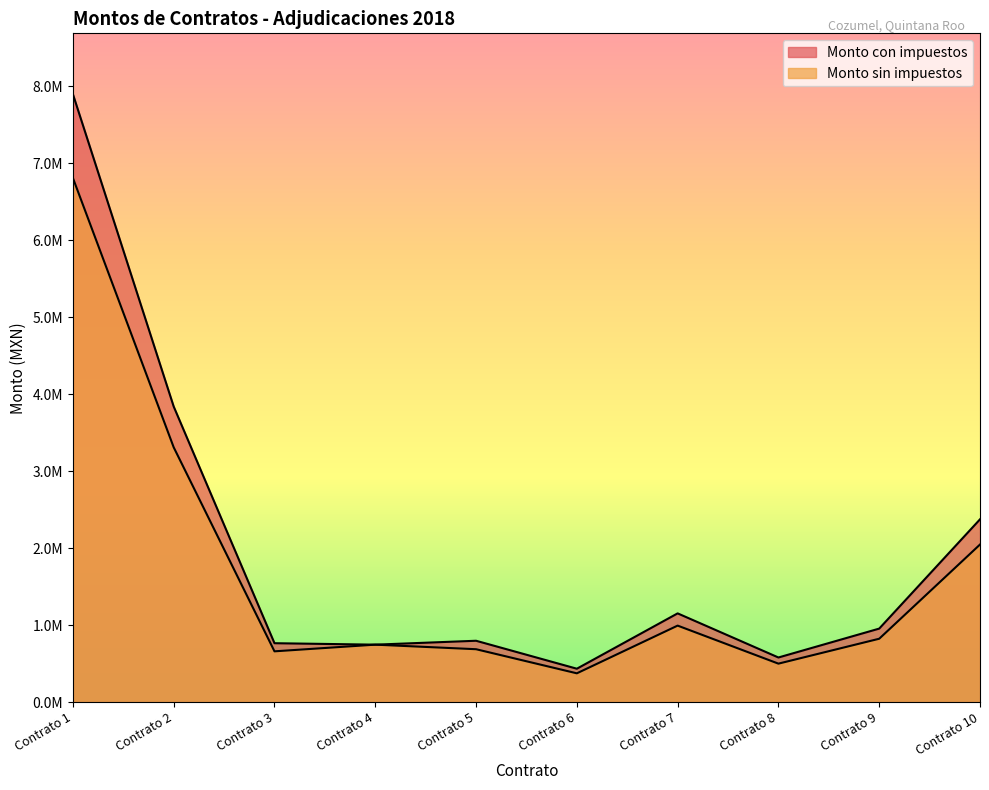

What is the value of the Monto sin impuestos point at the 5th from the left?

687064.0